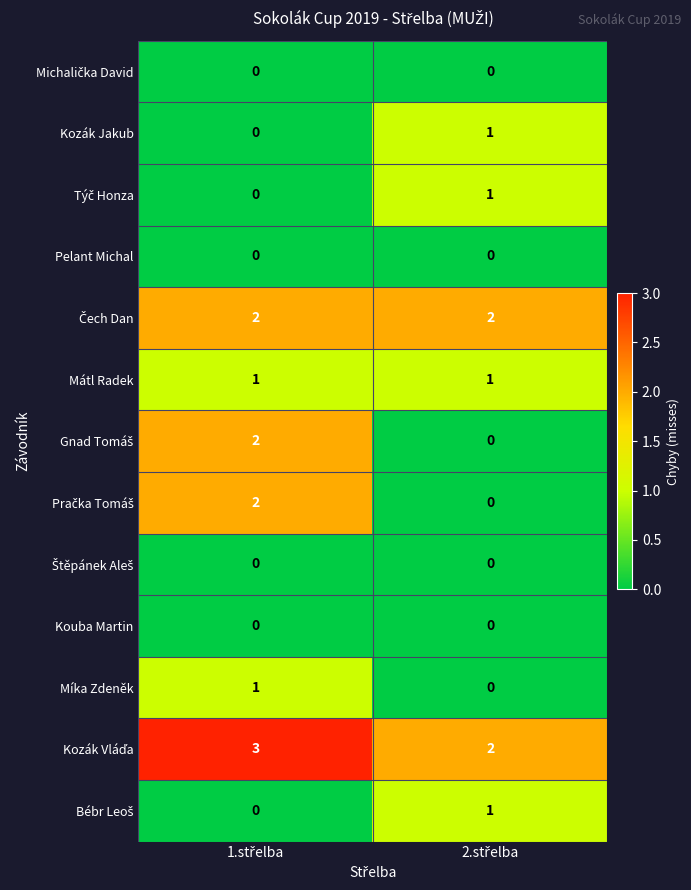

How many distinct data groups are displayed?

13